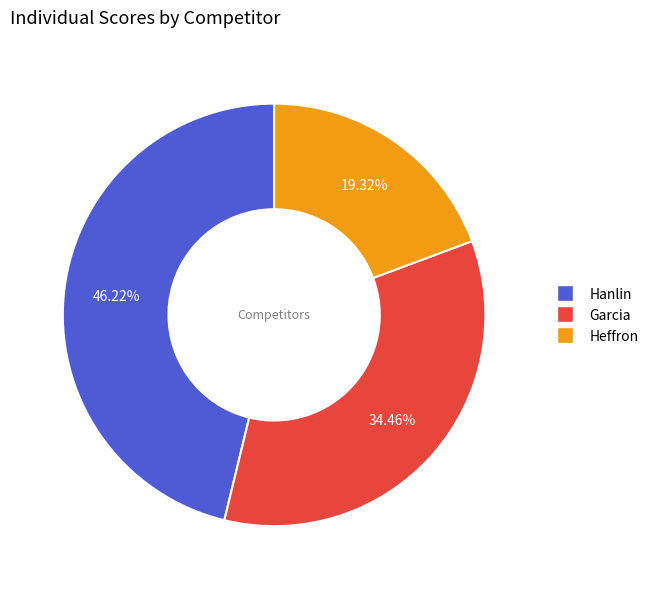

Between Garcia and Heffron, which is larger?

Garcia